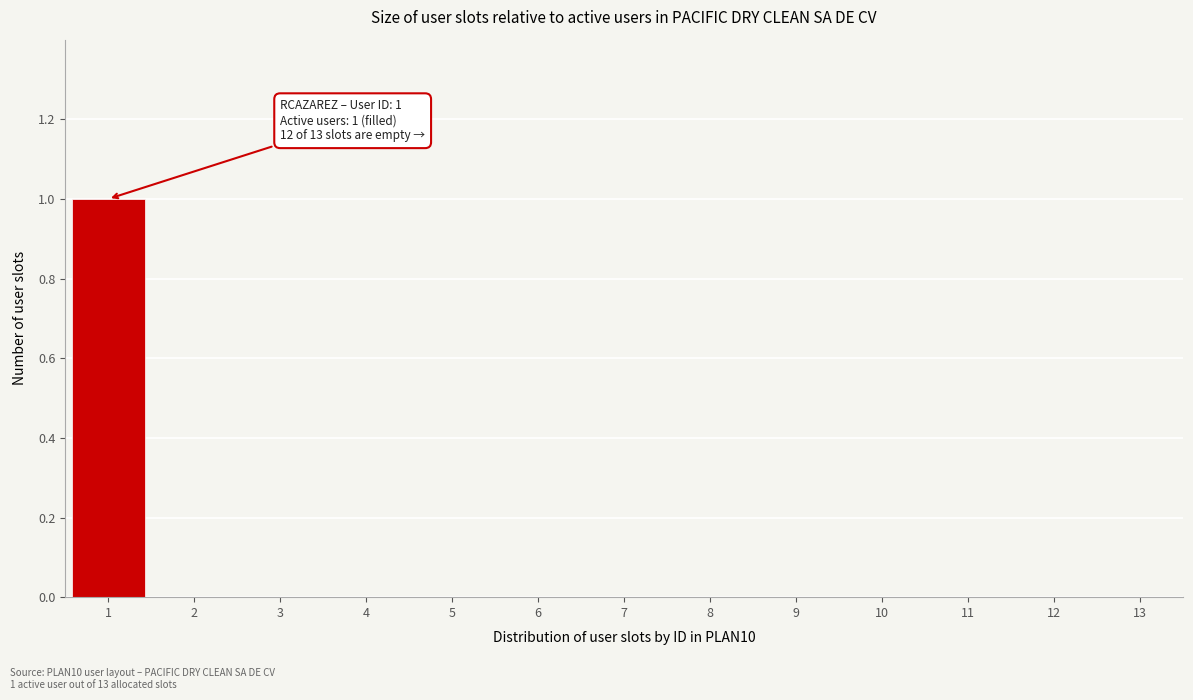

Reading left to right, extract all data points from this chart.

1=1	2=0	3=0	4=0	5=0	6=0	7=0	8=0	9=0	10=0	11=0	12=0	13=0